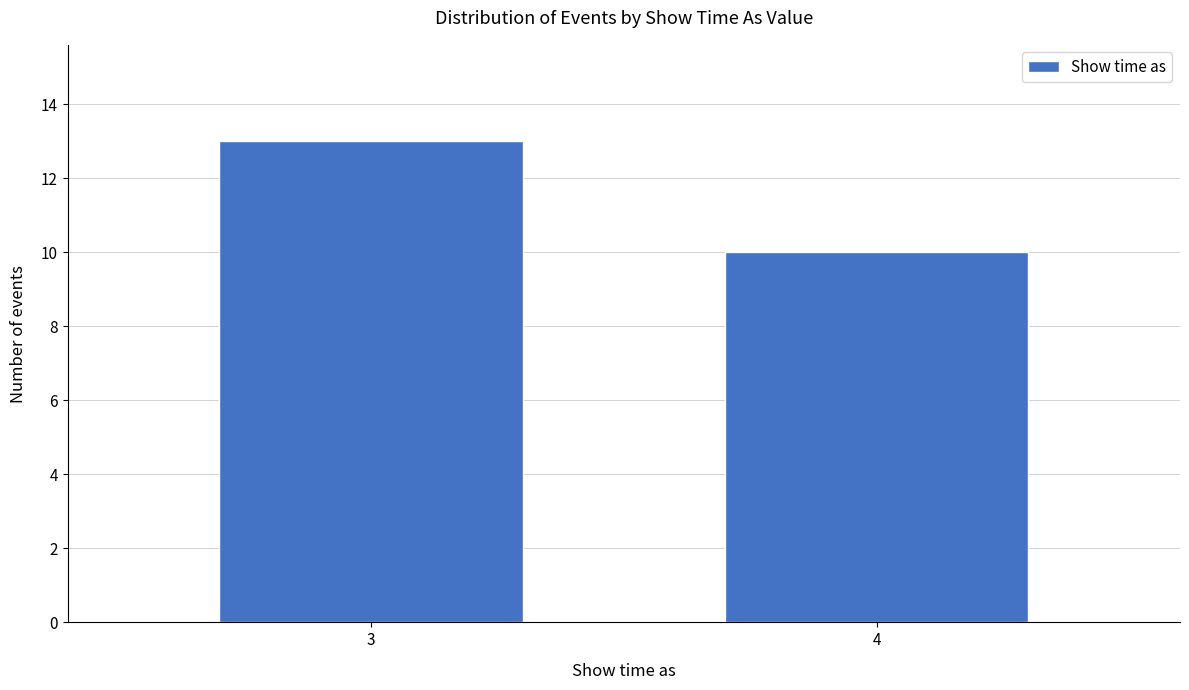

Reading right to left, transcribe all the data shown in this chart.

10	13